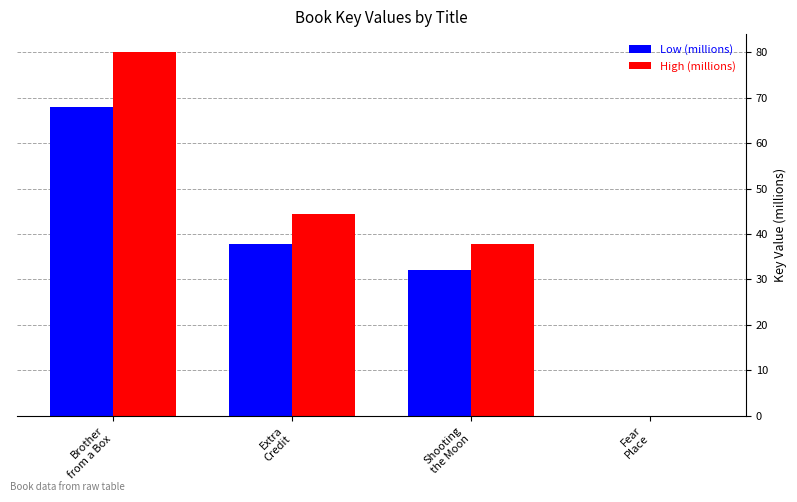

How many values in the Low (millions) series exceed 37?

2